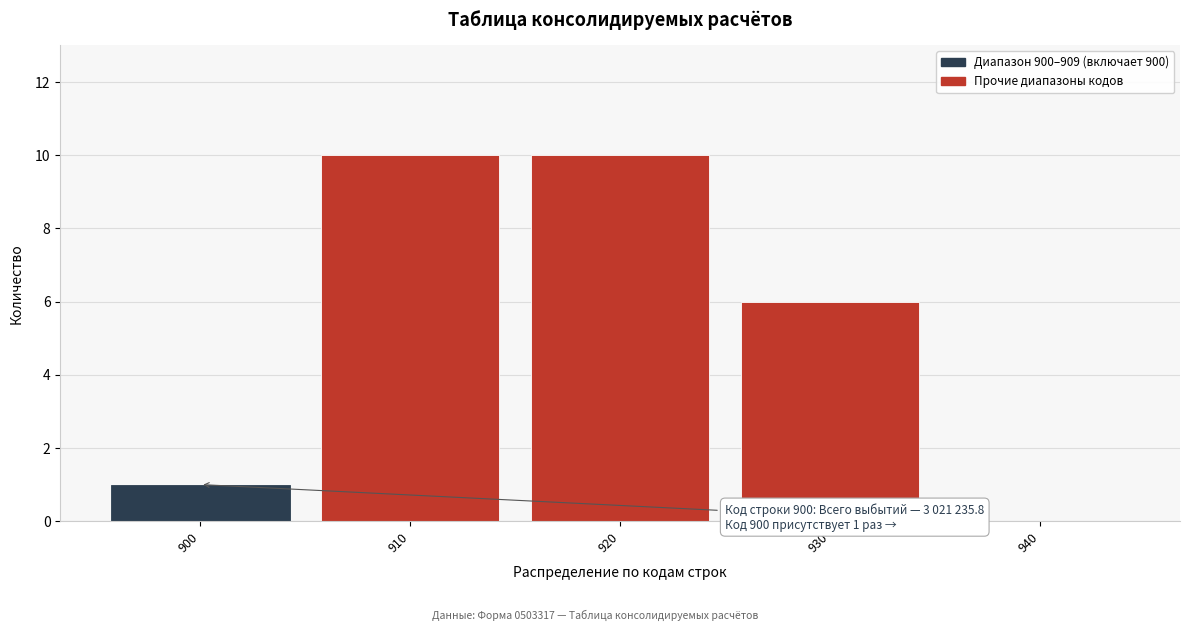

Reading left to right, list all the values displayed in this chart.

900=1	910=10	920=10	930=6	940=0